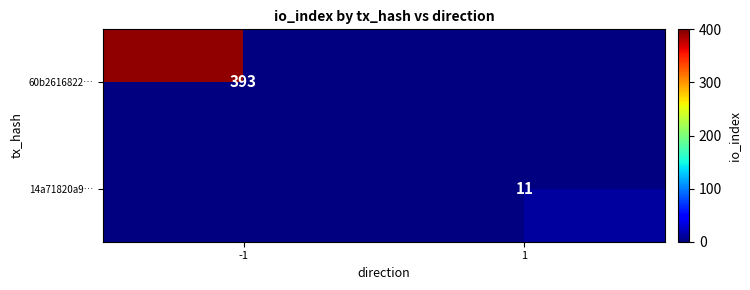

The 60b2616822… series shows 243 at -1. True or false?

False